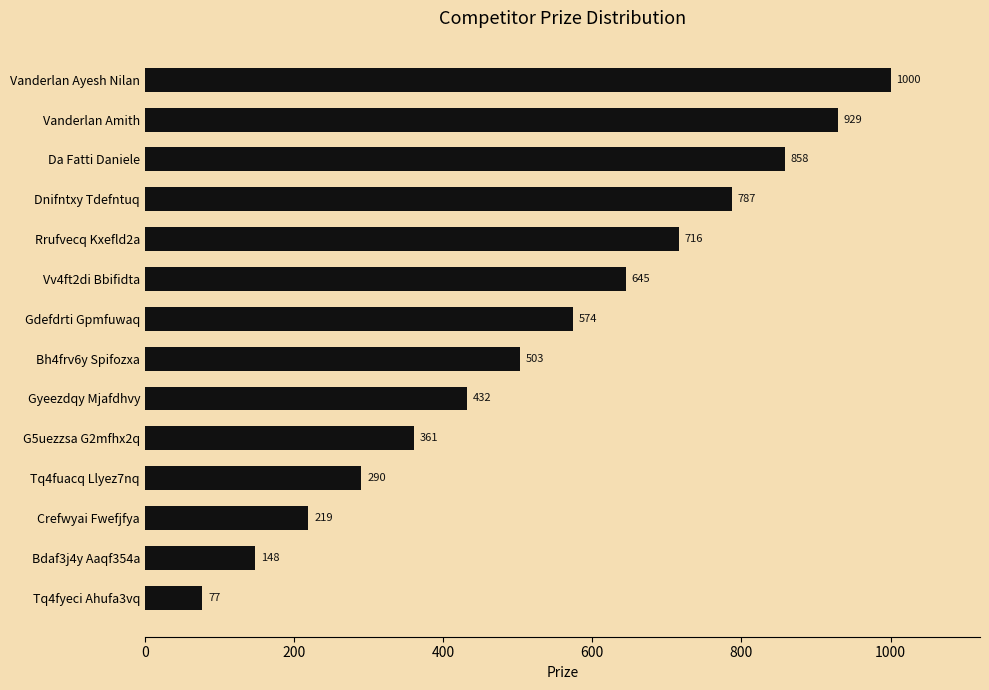

What is the difference between the maximum and second lowest values?

852